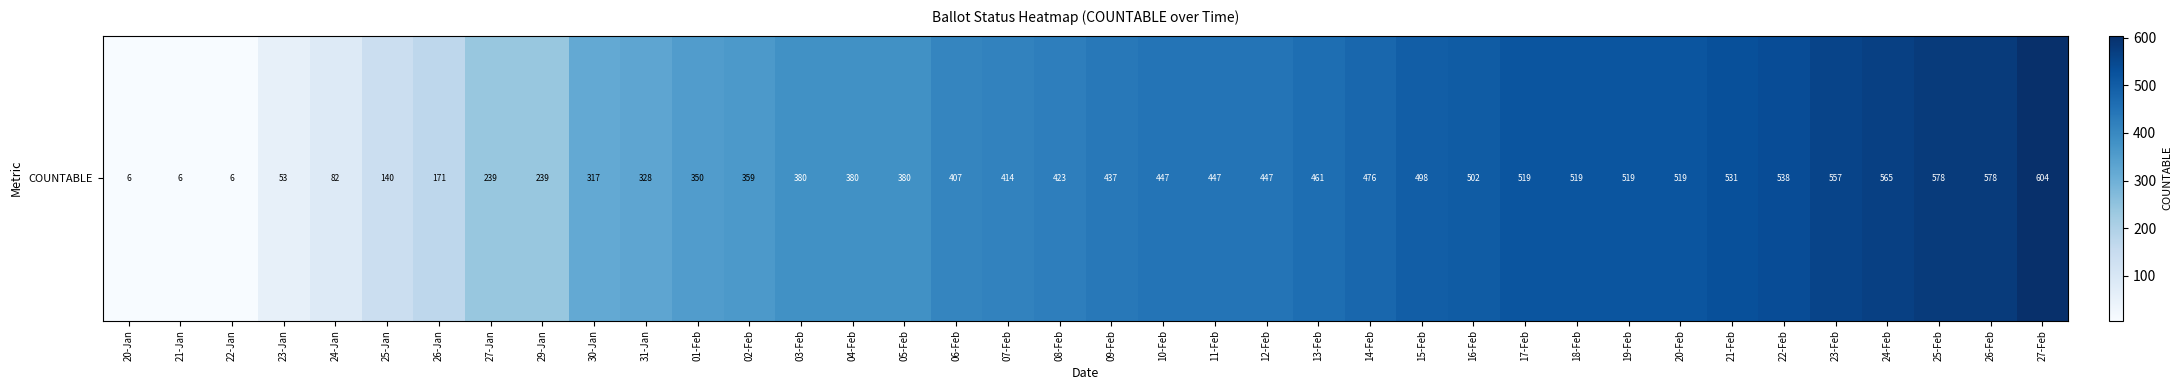

How many distinct data groups are displayed?

1